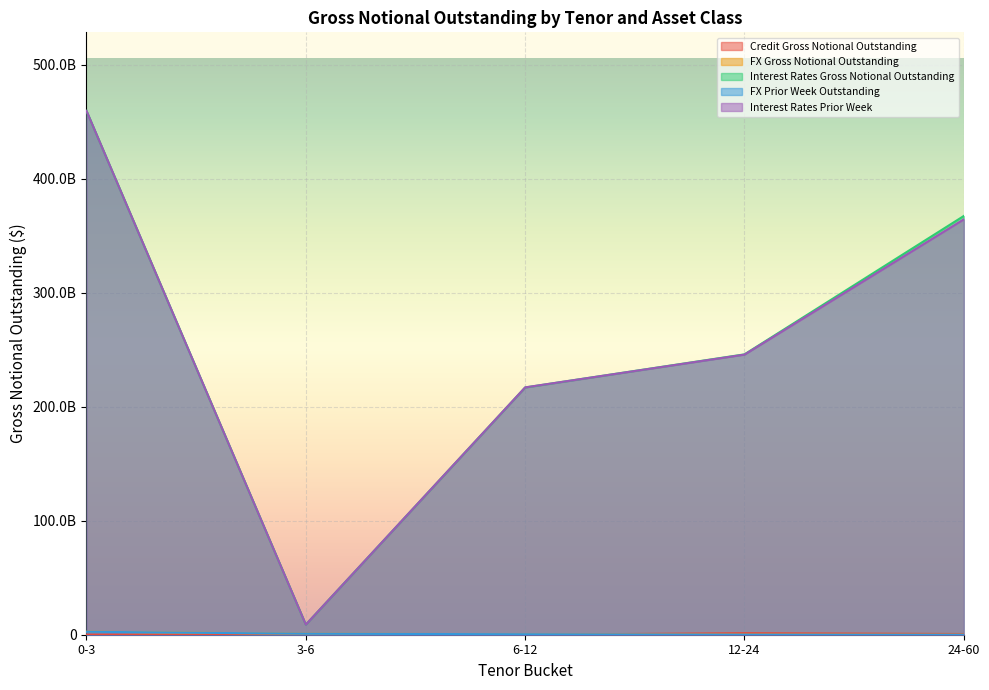

True or false: FX Prior Week Outstanding has more than 1 interior local peaks.

False